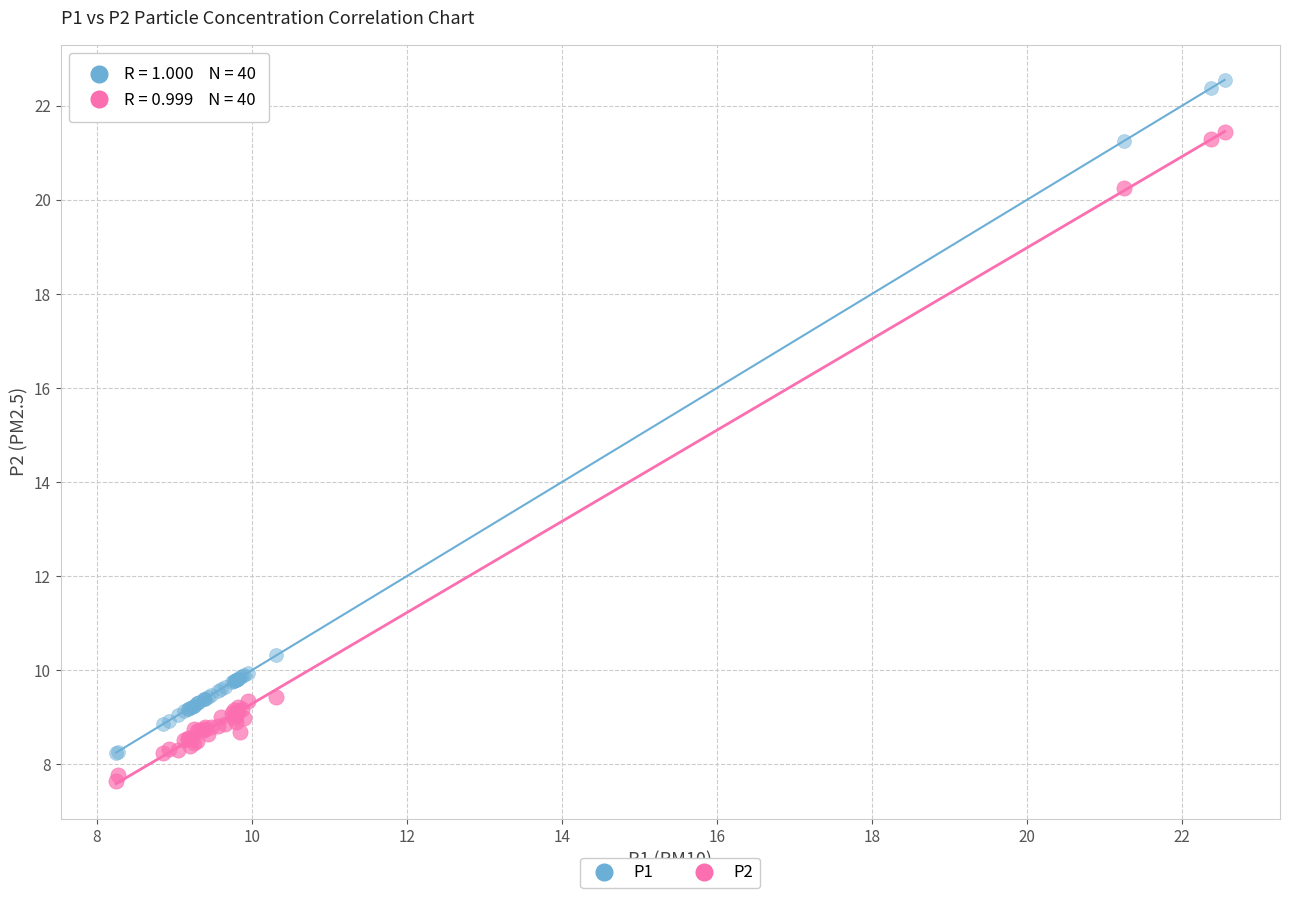

Across all series, what Y value is closest to 15?

10.3